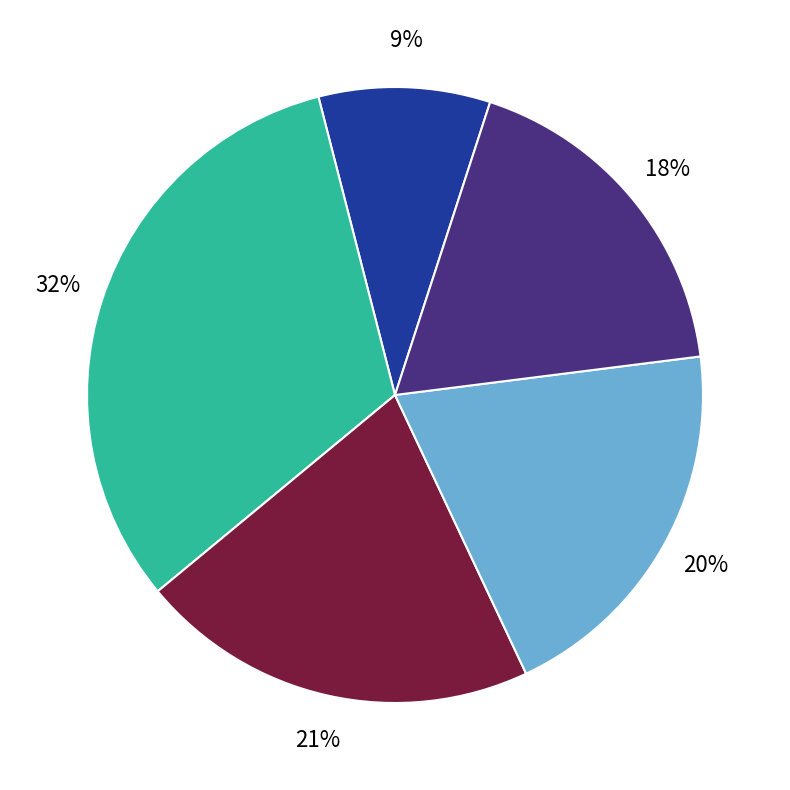

Does any single category account for the majority?

No